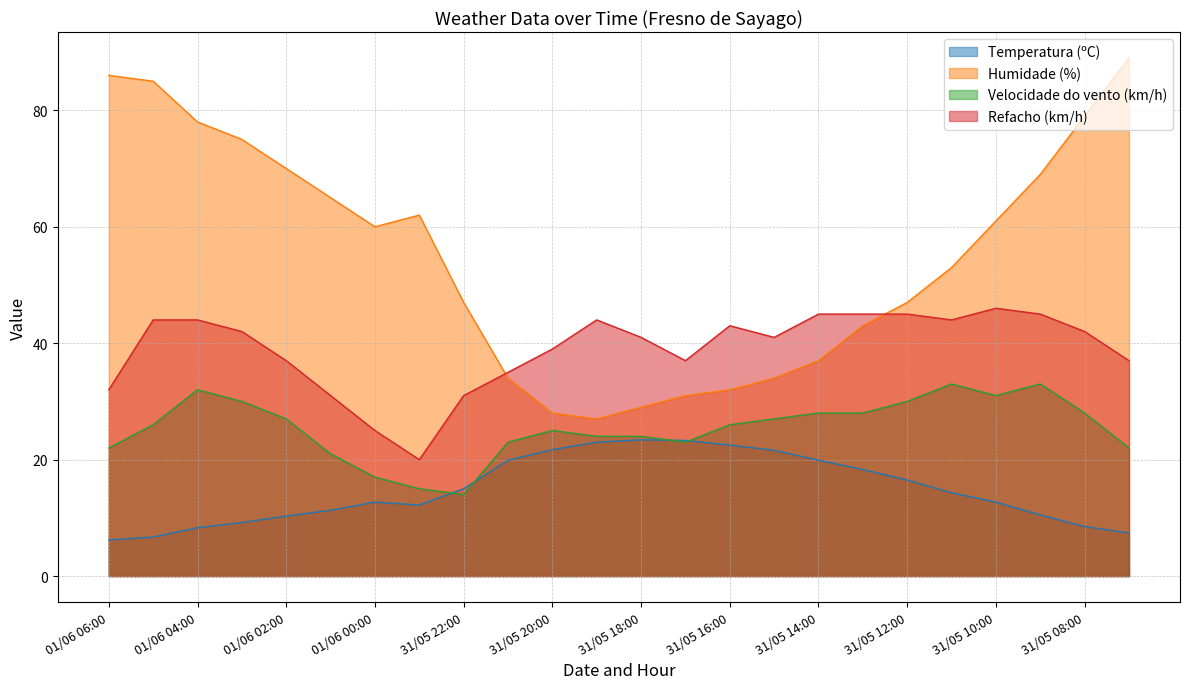

The value of Refacho (km/h) at 31/05 11:00 is 44.0. True or false?

True